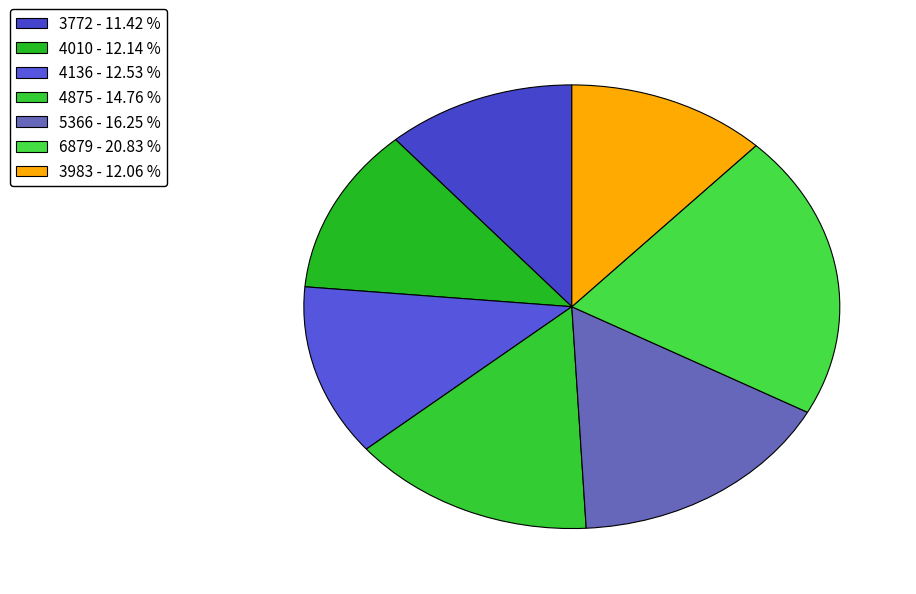

Is there a majority slice in this chart?

No